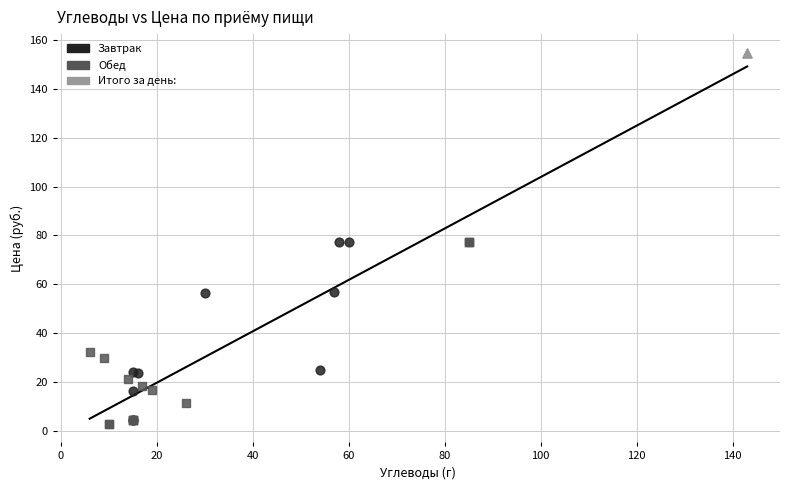

Which series reaches the minimum Y coordinate?

Обед